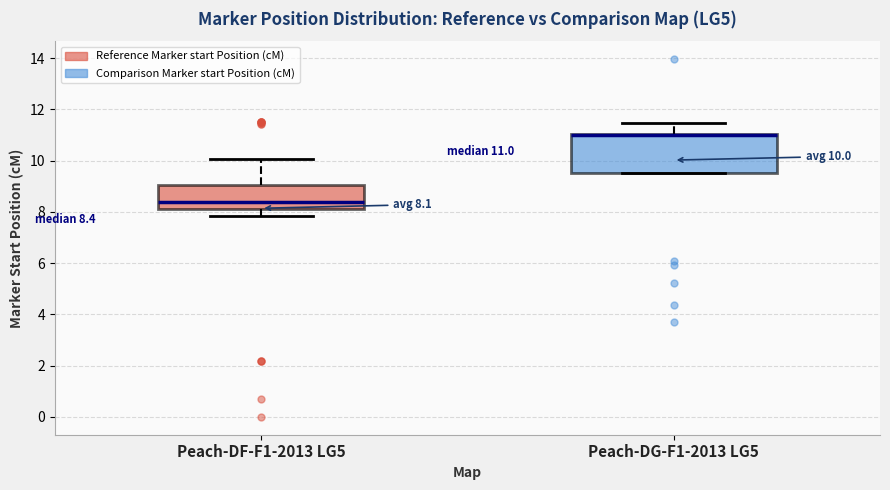

Which box is the tallest, from its lower edge to its upper edge?

Peach-DG-F1-2013 LG5